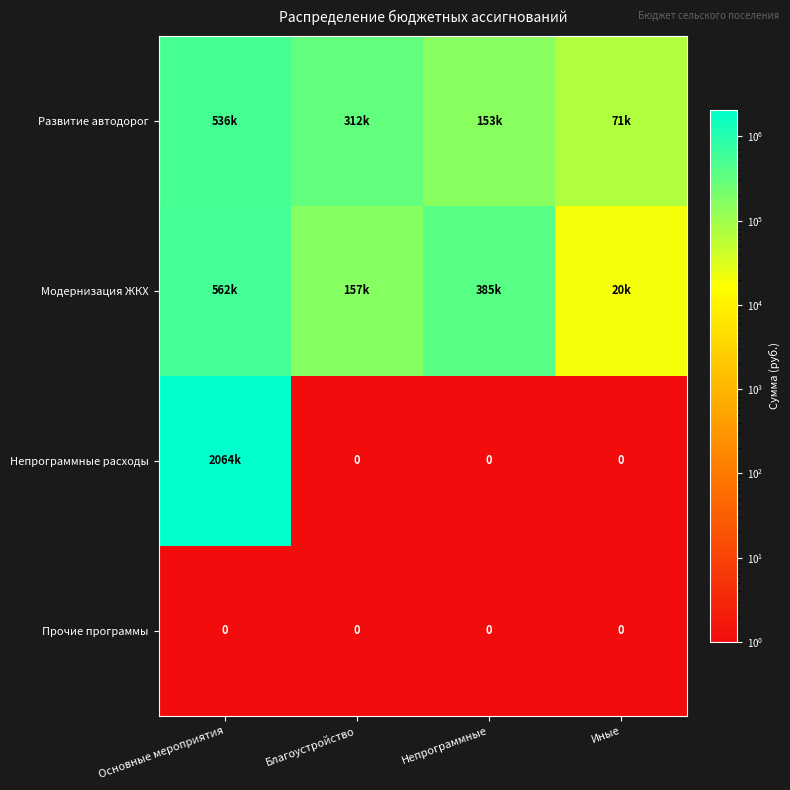

Count the number of categories in the chart.

4